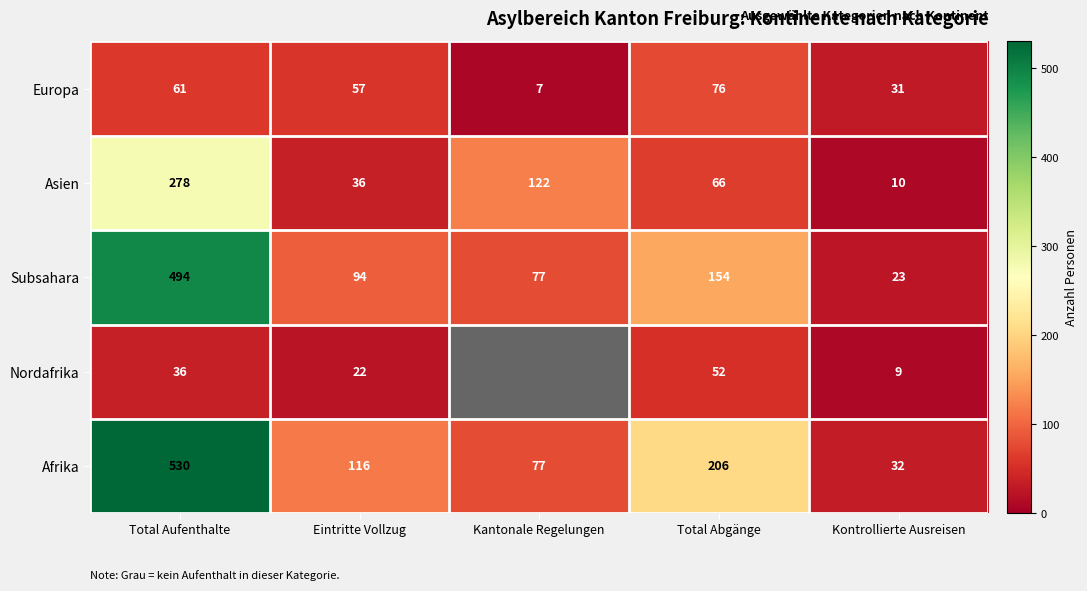

What is the difference between the highest and lowest values at Total Abgänge?

154